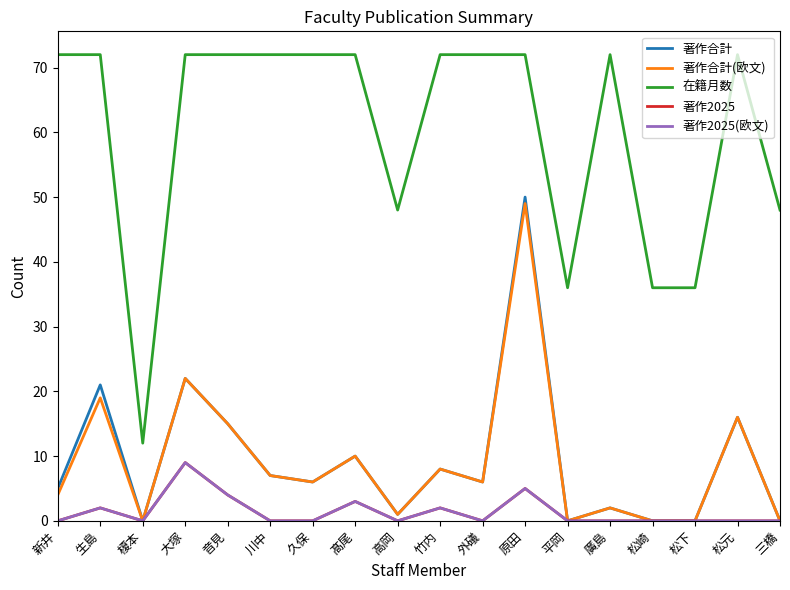

Does the chart display data point markers on the line(s)?

No